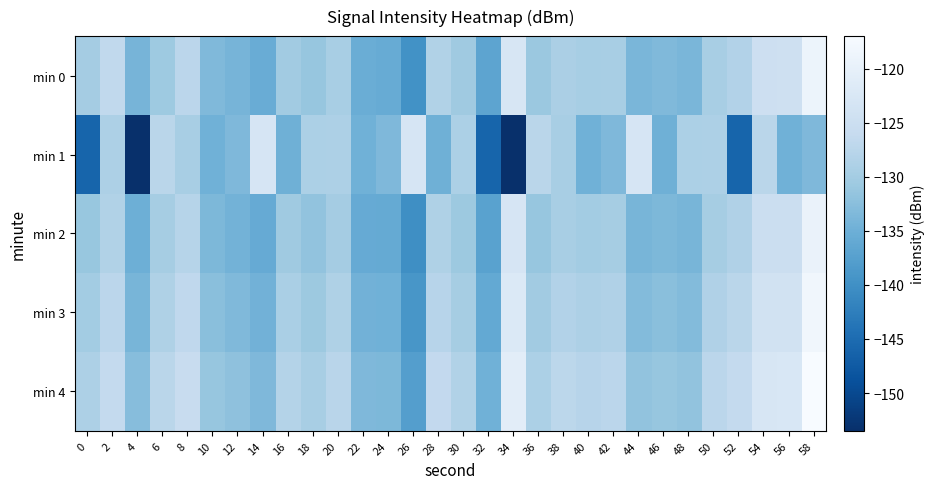

How many data points does each series have?

30